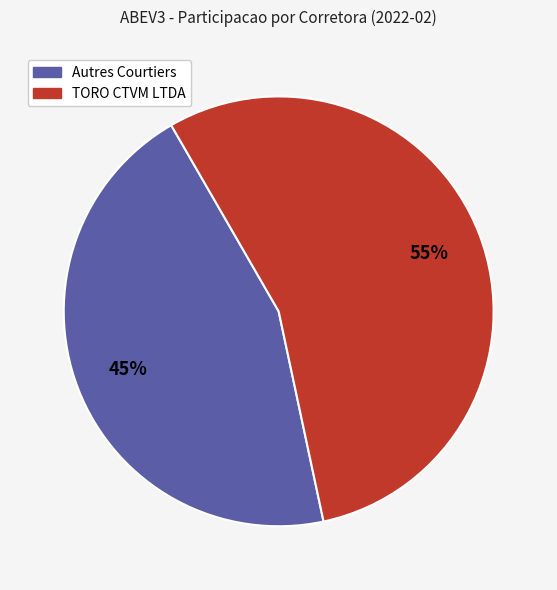

Count the number of slices in the pie.

2